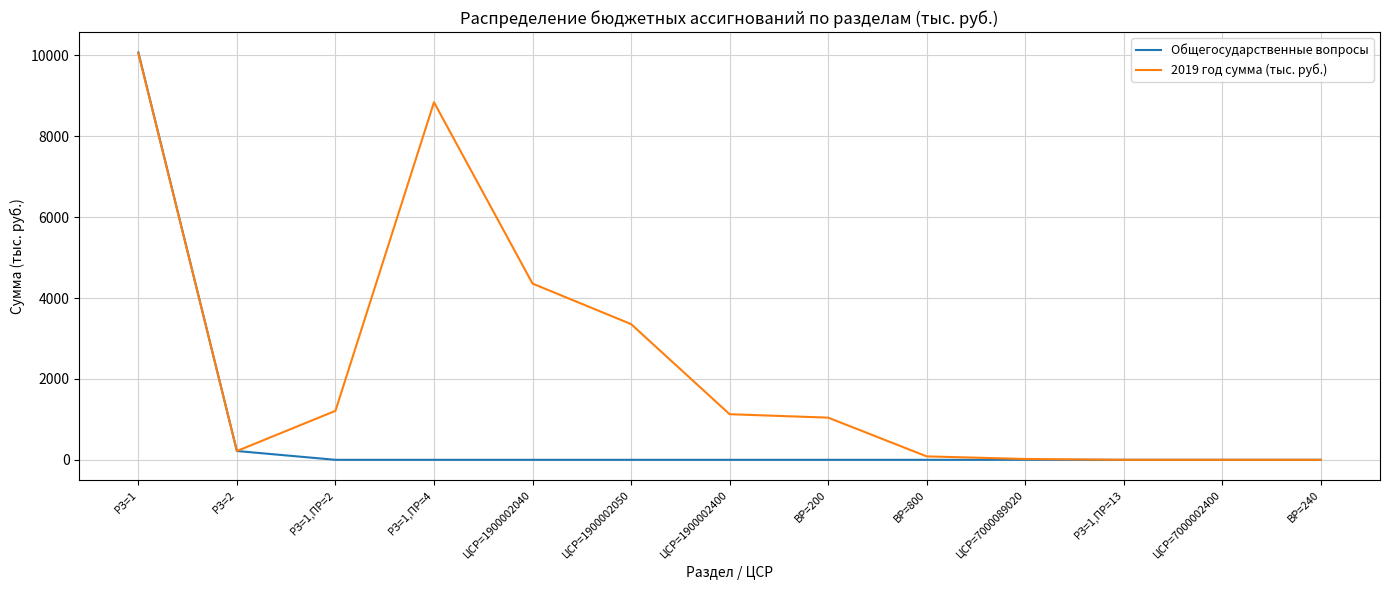

Where is 2019 год сумма (тыс. руб.) nearest to the value 5027?

ЦСР=1900002040